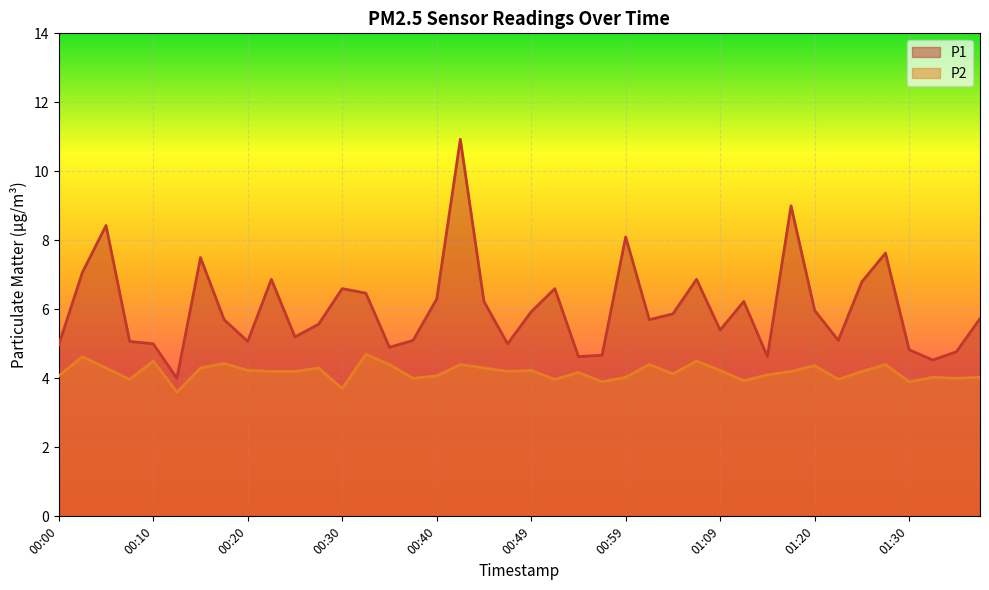

What is the sum of the P2 values at 00:08 and 00:00?

8.0